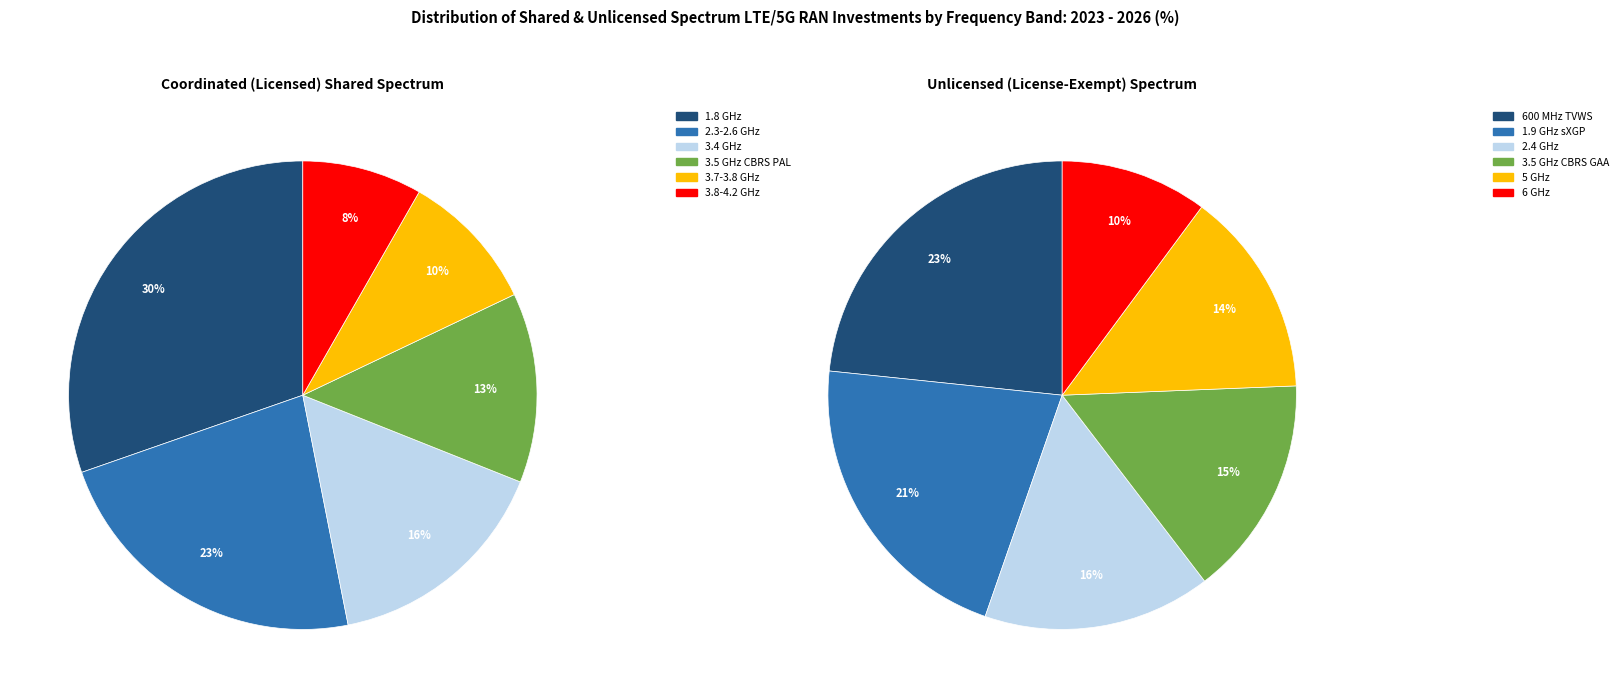

Is there a majority slice in this chart?

No